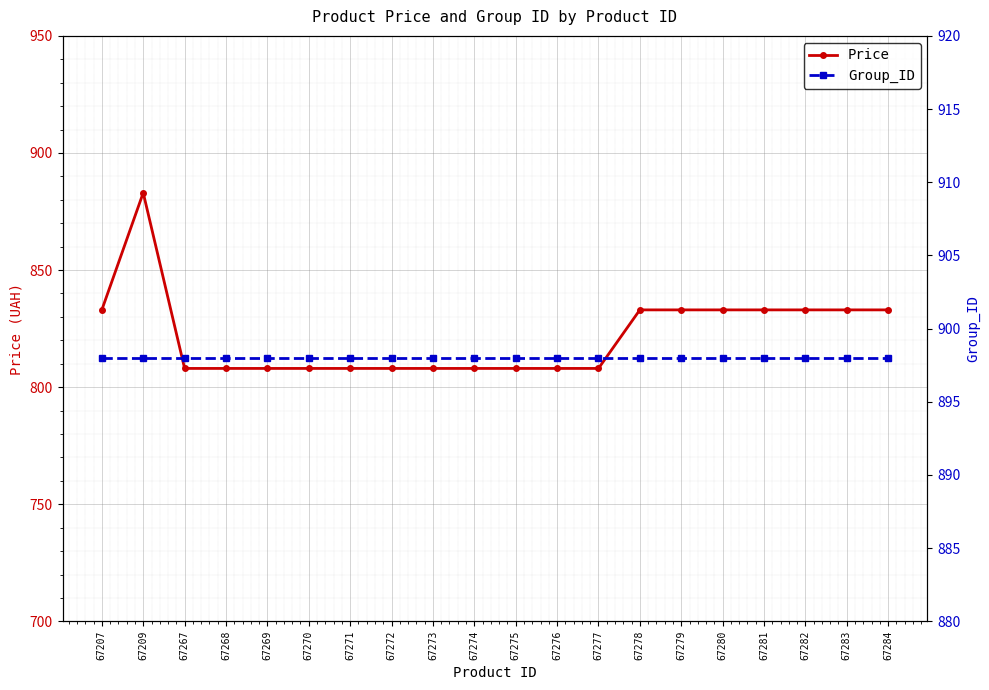

True or false: Price and Group_ID cross at least once.

False